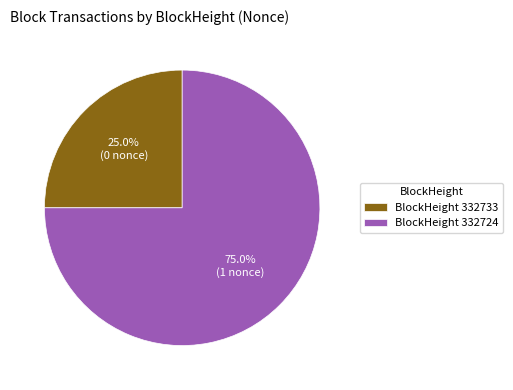

Approximately how many times larger is the value at BlockHeight 332724 compared to BlockHeight 332733?

3.0